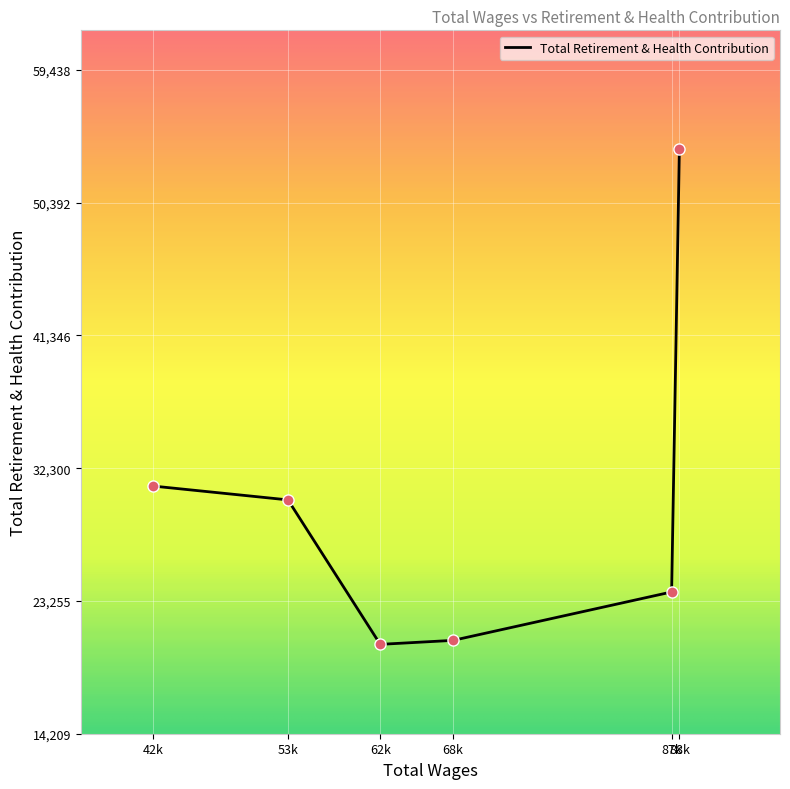

What is the maximum value shown in the chart?

54035